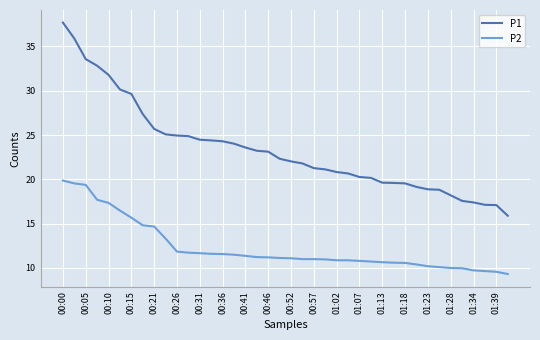

True or false: P2 and P1 intersect in this chart.

False